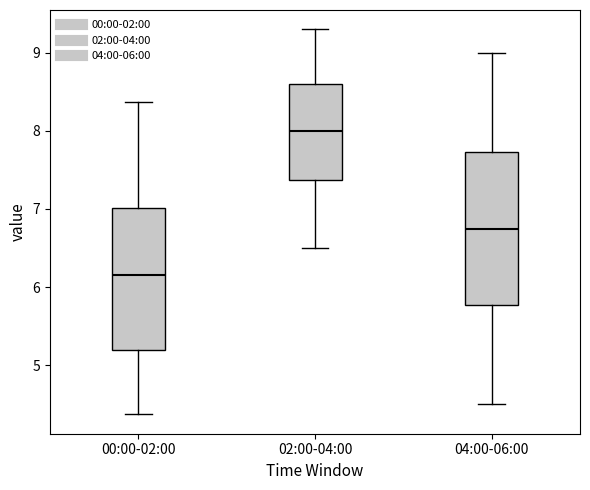

Reading left to right, transcribe this box plot: for each box, give where its median line is, the range the box spans, and where its two whiskers end, as read against the y-axis. The values are not printed on the chart, so give them approximately, as read against the axis.

00:00-02:00: median 6.2, box 5.2 to 7.0, whiskers 4.4 to 8.4
02:00-04:00: median 8.0, box 7.4 to 8.6, whiskers 6.5 to 9.3
04:00-06:00: median 6.8, box 5.8 to 7.7, whiskers 4.5 to 9.0